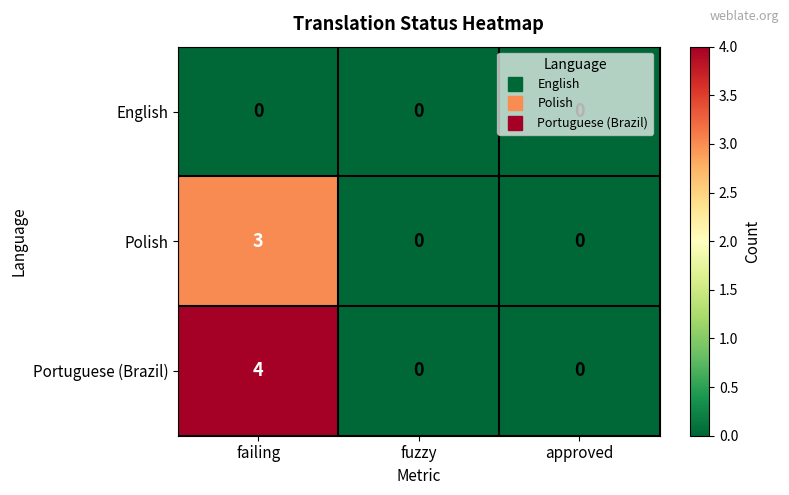

Which series has the widest spread of values?

Portuguese (Brazil)